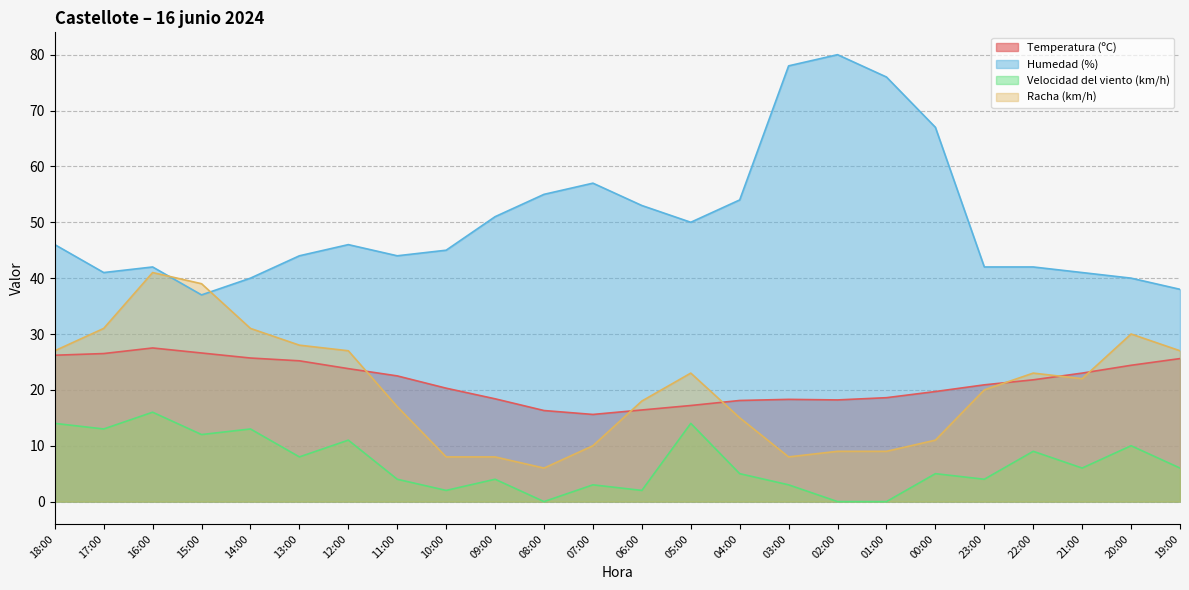

Reading right to left, extract all data points from this chart.

Temperatura (ºC): 25.6	24.4	23.0	21.8	20.9	19.7	18.6	18.2	18.3	18.1	17.2	16.4	15.6	16.3	18.4	20.3	22.5	23.8	25.2	25.7	26.6	27.5	26.5	26.2
Humedad (%): 38.0	40.0	41.0	42.0	42.0	67.0	76.0	80.0	78.0	54.0	50.0	53.0	57.0	55.0	51.0	45.0	44.0	46.0	44.0	40.0	37.0	42.0	41.0	46.0
Velocidad del viento (km/h): 6.0	10.0	6.0	9.0	4.0	5.0	0.0	0.0	3.0	5.0	14.0	2.0	3.0	0.0	4.0	2.0	4.0	11.0	8.0	13.0	12.0	16.0	13.0	14.0
Racha (km/h): 27.0	30.0	22.0	23.0	20.0	11.0	9.0	9.0	8.0	15.0	23.0	18.0	10.0	6.0	8.0	8.0	17.0	27.0	28.0	31.0	39.0	41.0	31.0	27.0